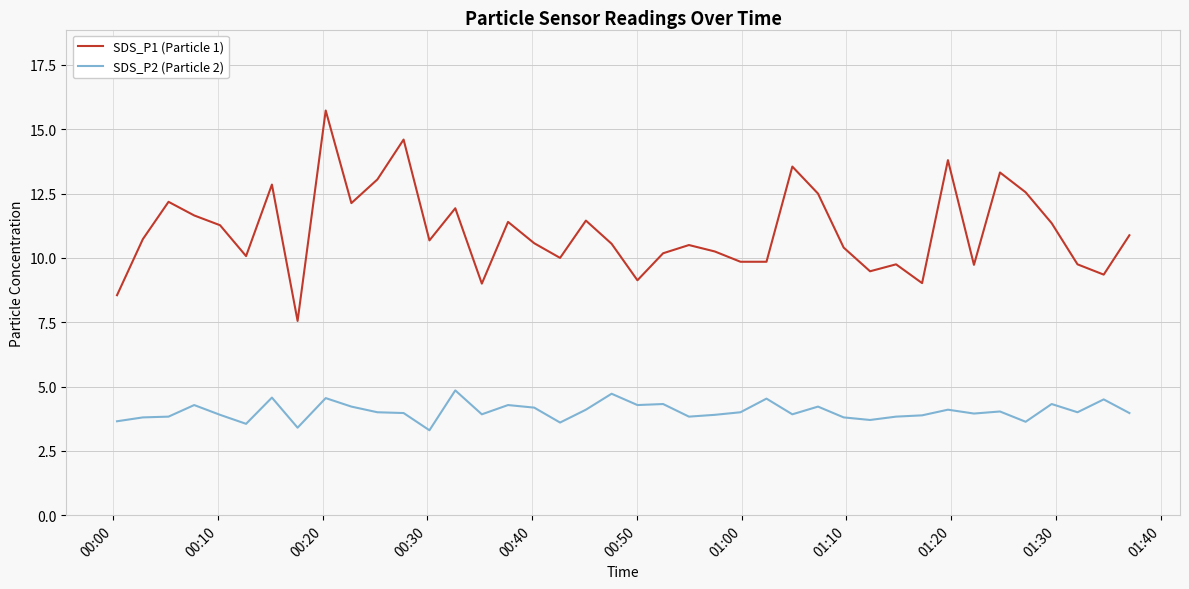

True or false: SDS_P2 (Particle 2) and SDS_P1 (Particle 1) cross at least once.

False